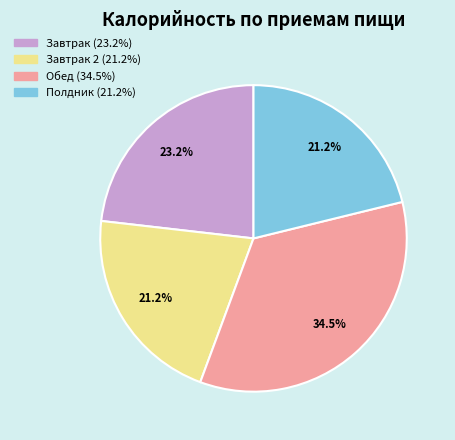

Is there a majority slice in this chart?

No